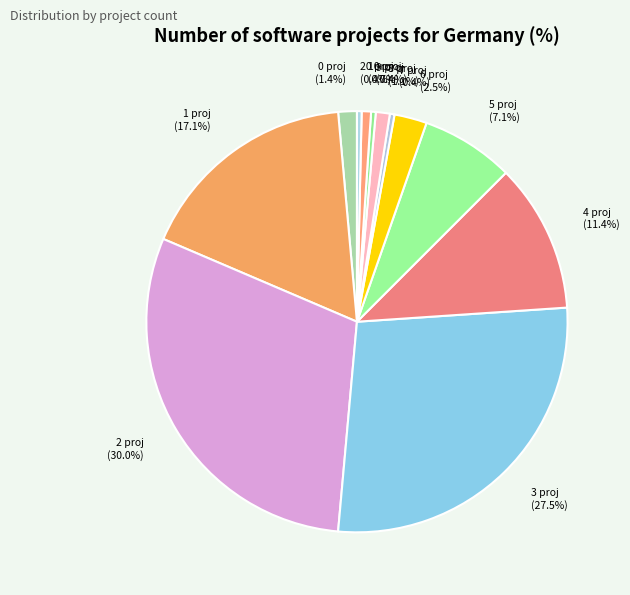

How many slices are in this pie chart?

12